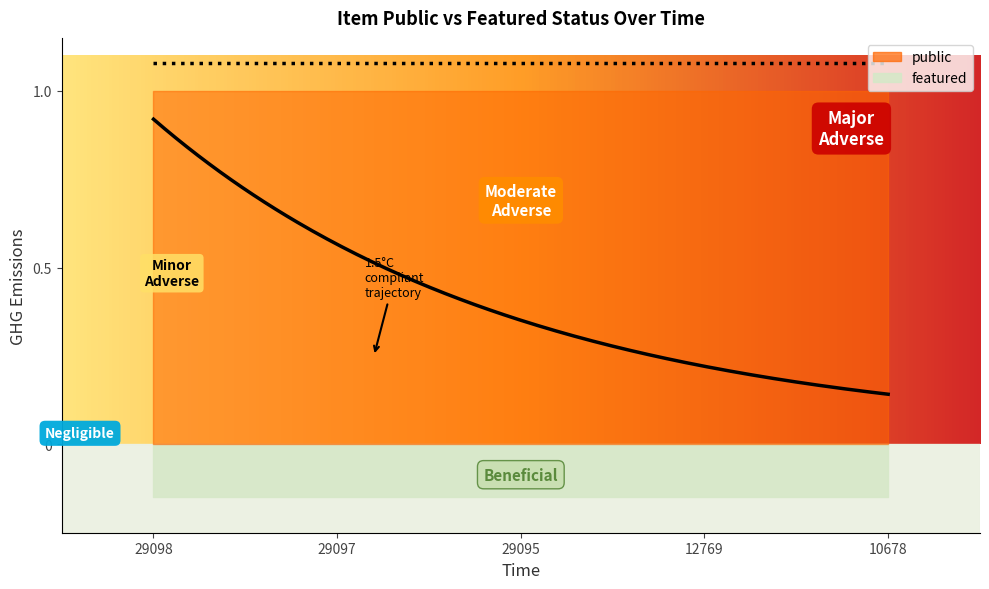

True or false: public and featured intersect in this chart.

False